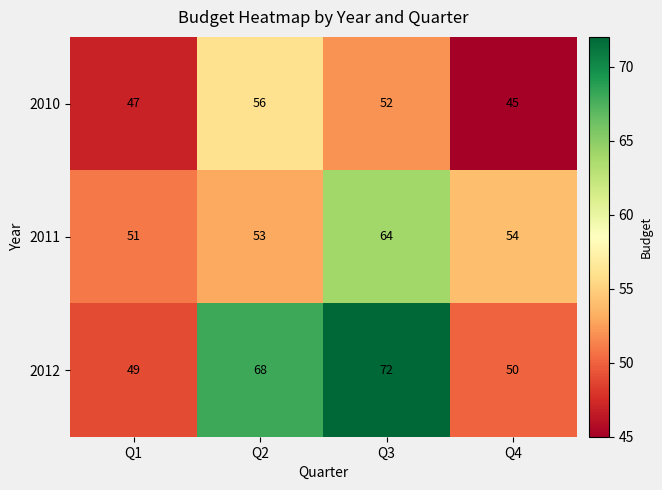

At which category is the sum across all series the highest?

Q3